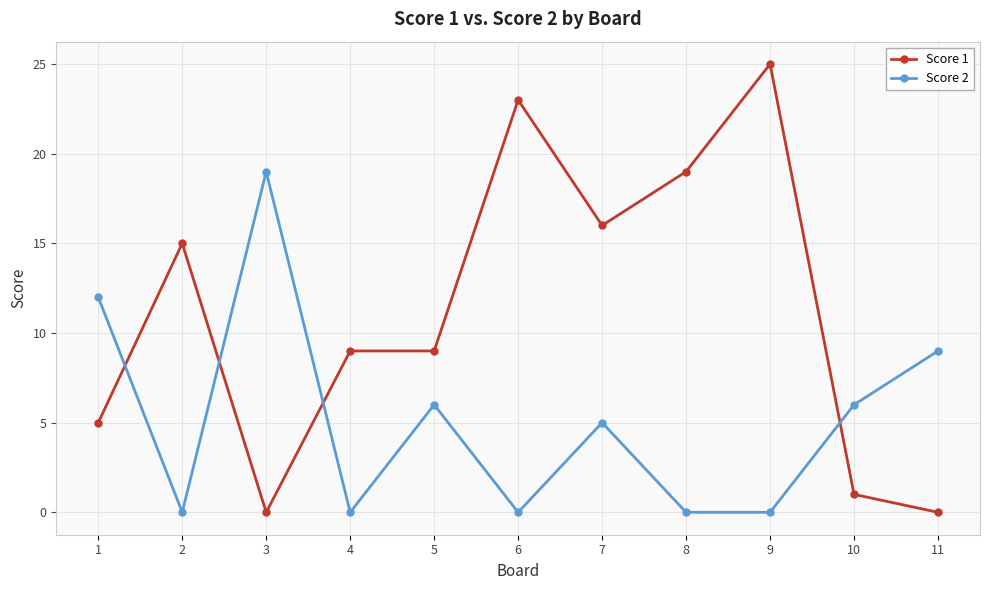

What is the value of the Score 2 point at the 5th from the left?

6